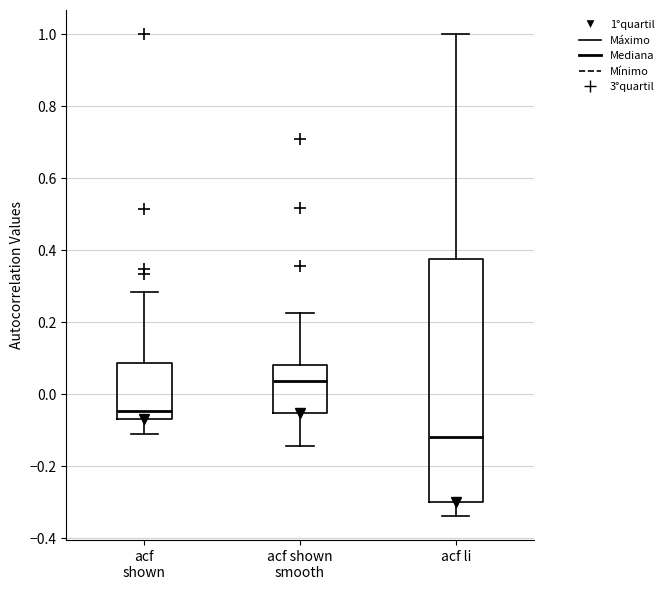

Reading left to right, transcribe this box plot: for each box, give where its median line is, the range the box spans, and where its two whiskers end, as read against the y-axis. The values are not printed on the chart, so give them approximately, as read against the axis.

acf shown: median -0.04, box -0.06 to 0.08, whiskers -0.10 to 0.28
acf shown smooth: median 0.04, box -0.06 to 0.08, whiskers -0.14 to 0.22
acf li: median -0.12, box -0.30 to 0.38, whiskers -0.34 to 1.00